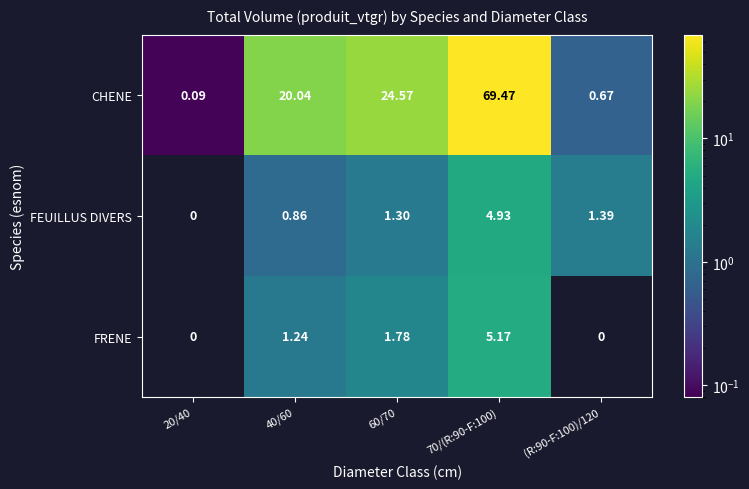

Which series changed the most between 60/70 and 70/(R:90-F:100)?

CHENE